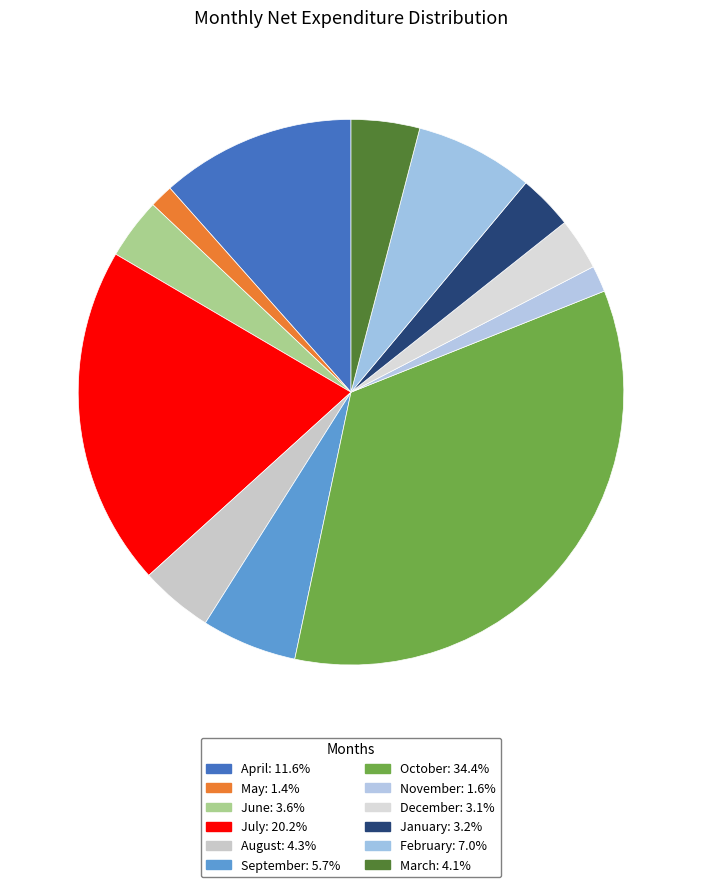

What percentage is NOT represented by August?

95.7%